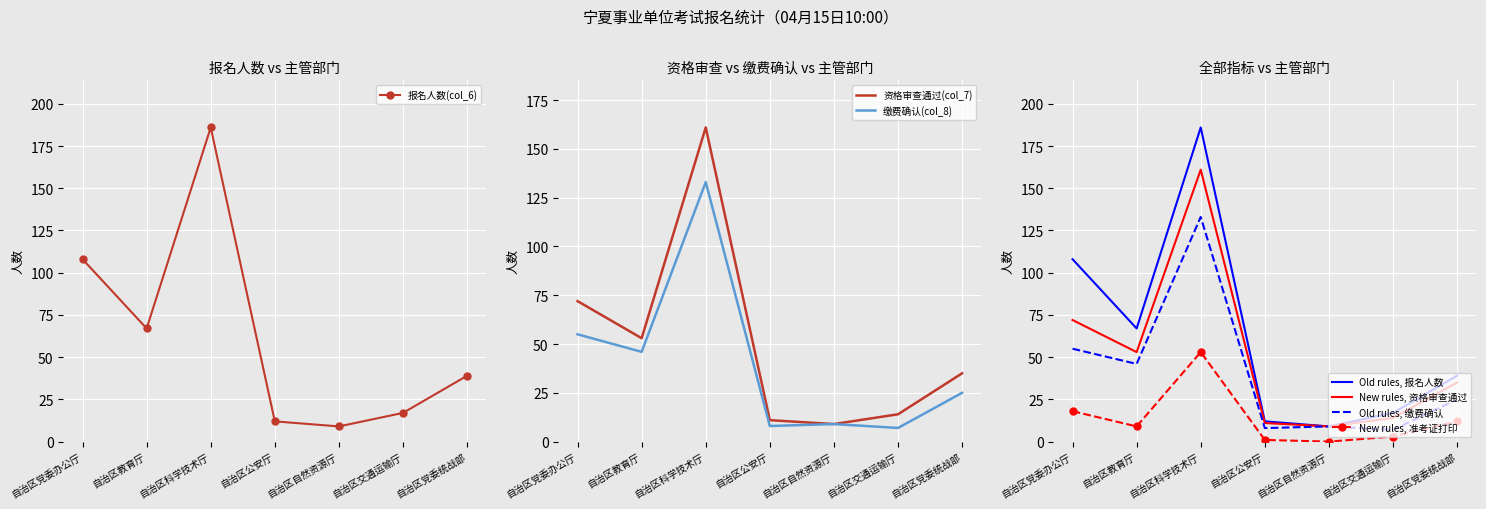

True or false: 缴费确认(col_8) and 资格审查通过(col_7) intersect in this chart.

False